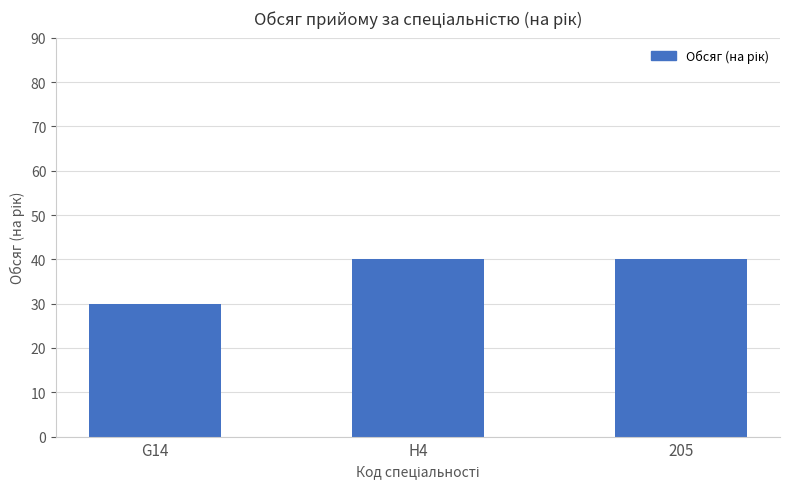

The chart shows a value of 40 at 205. True or false?

True